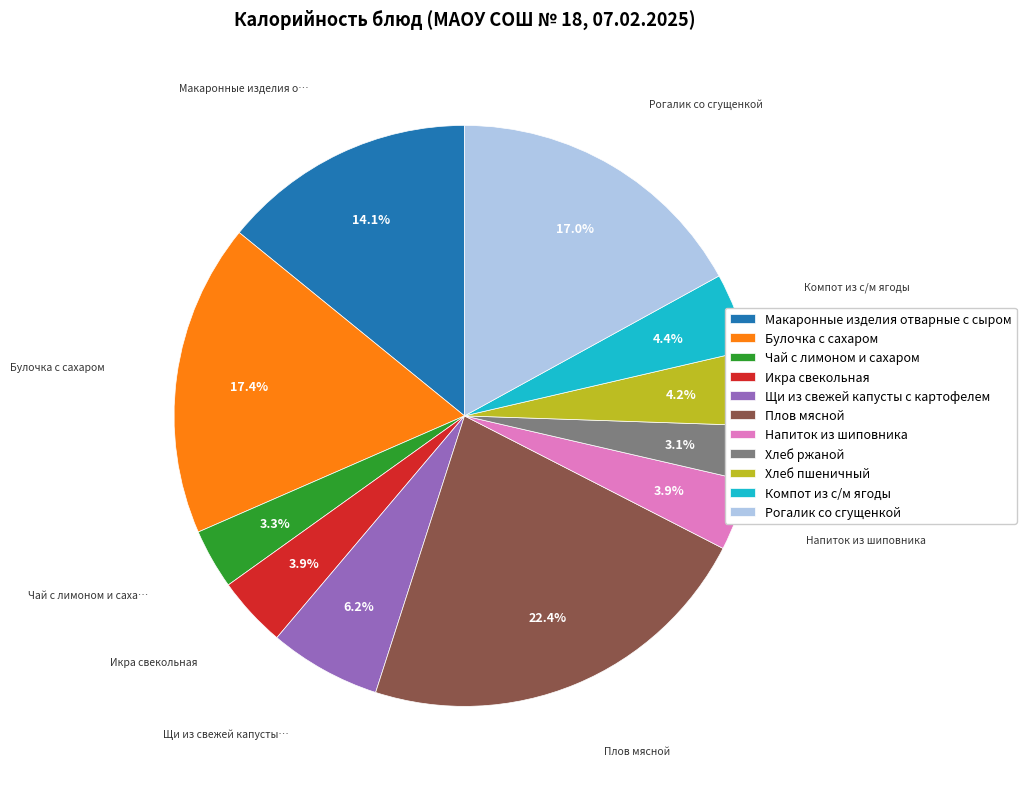

What percentage is the Компот из с/м ягоды slice, to the nearest percent?

4%